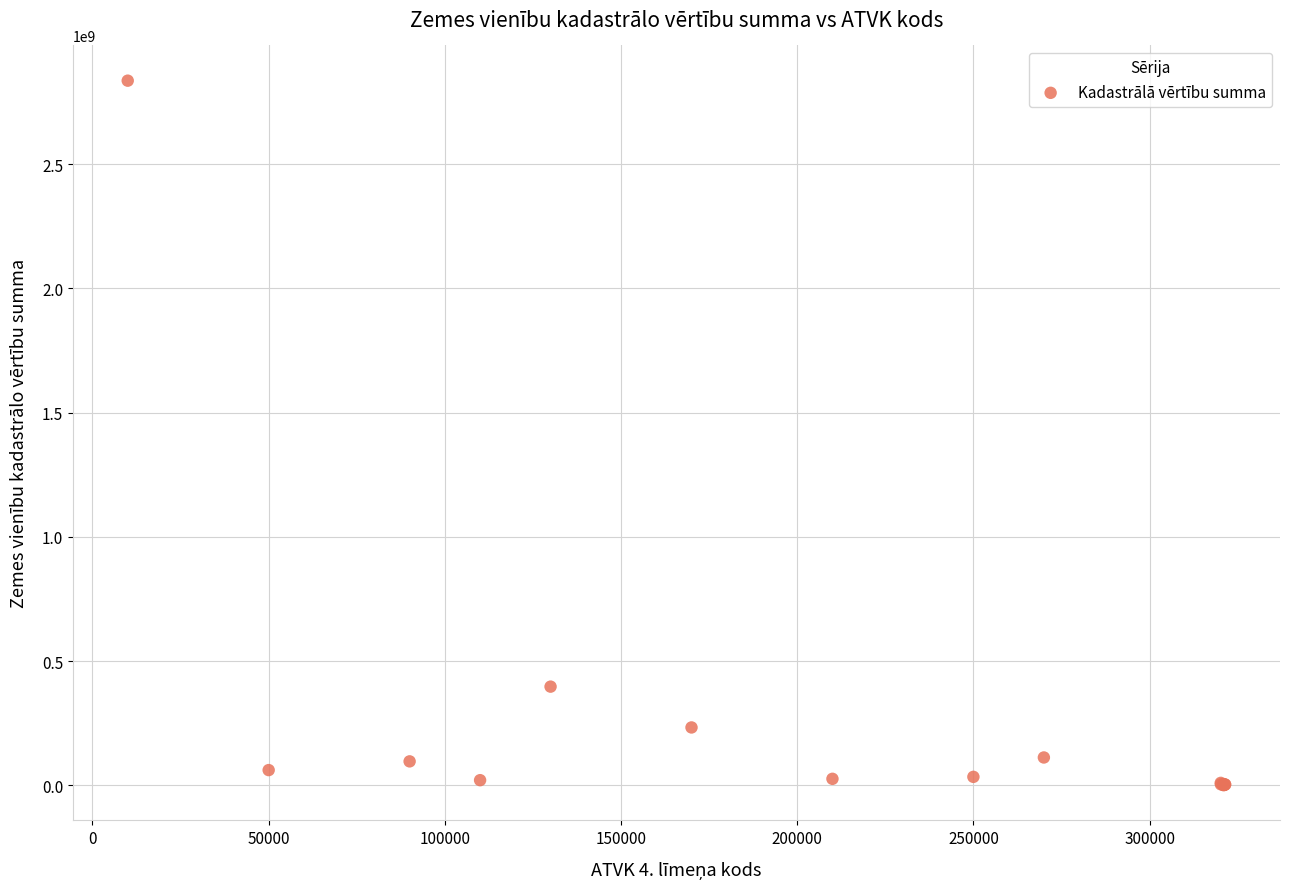

What Y value in the scatter plot is closest to 1418452151?

396831366